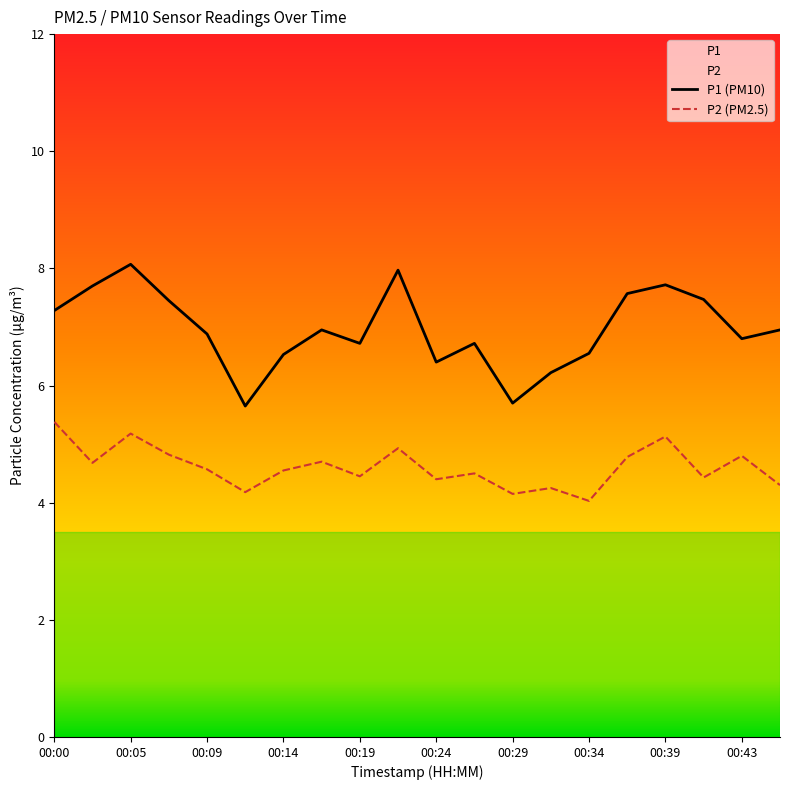

What are all the series names shown in the legend?

P1 (PM10), P2 (PM2.5)